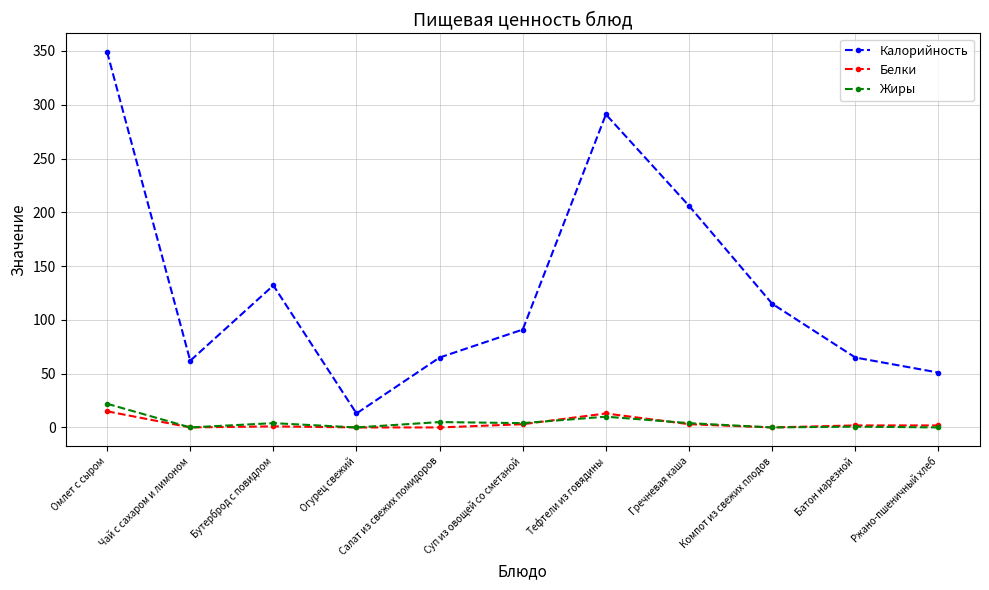

What is the label of the 5th point from the left?

Салат из свежих помидоров